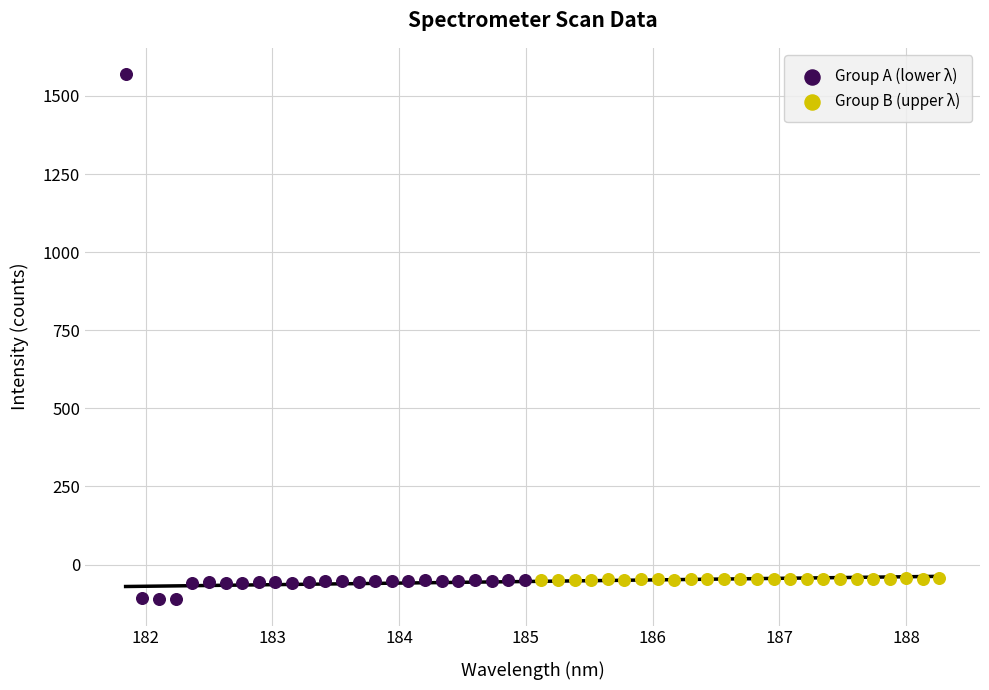

Which series contains the highest Y value?

Group A (lower λ)